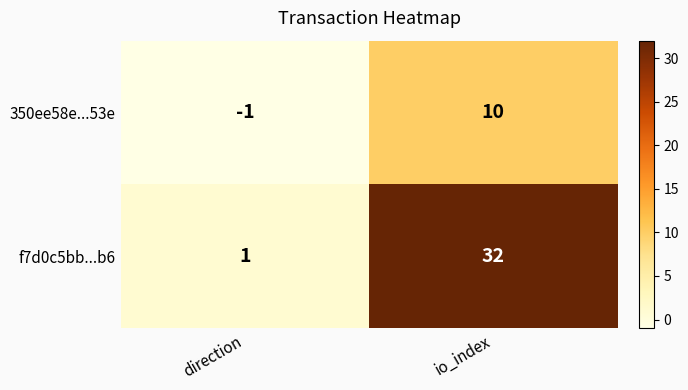

What is the difference between the f7d0c5bb...b6 values at io_index and direction?

31